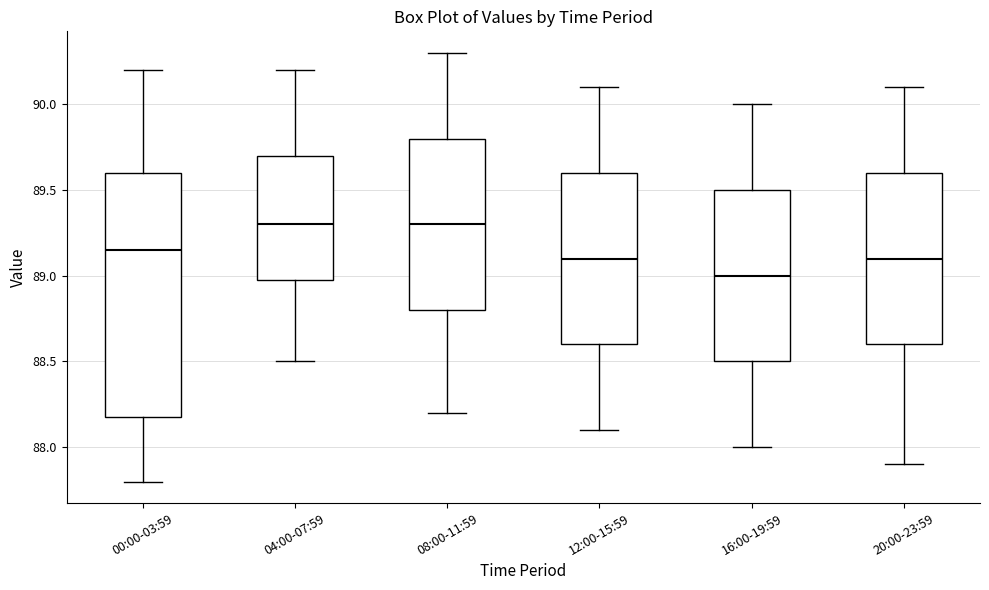

Reading left to right, transcribe this box plot: for each box, give where its median line is, the range the box spans, and where its two whiskers end, as read against the y-axis. The values are not printed on the chart, so give them approximately, as read against the axis.

00:00-03:59: median 89.15, box 88.20 to 89.60, whiskers 87.80 to 90.20
04:00-07:59: median 89.30, box 89.00 to 89.70, whiskers 88.50 to 90.20
08:00-11:59: median 89.30, box 88.80 to 89.80, whiskers 88.20 to 90.30
12:00-15:59: median 89.10, box 88.60 to 89.60, whiskers 88.10 to 90.10
16:00-19:59: median 89.00, box 88.50 to 89.50, whiskers 88.00 to 90.00
20:00-23:59: median 89.10, box 88.60 to 89.60, whiskers 87.90 to 90.10